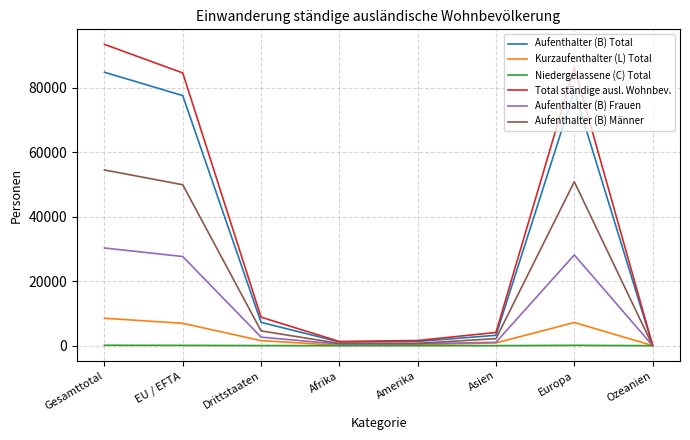

Is it true that Kurzaufenthalter (L) Total equals 3018 at Europa?

False